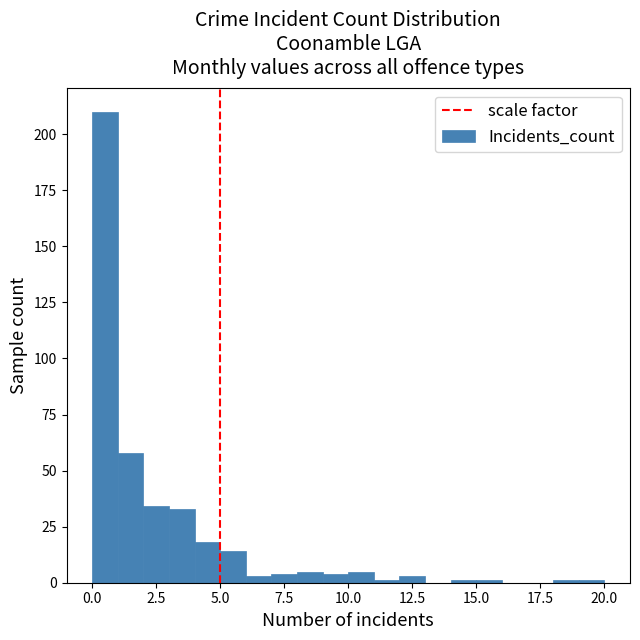

Around what value on the x-axis is the tallest bar? Give the approximate position of its centre, as read against the axis.

0.5